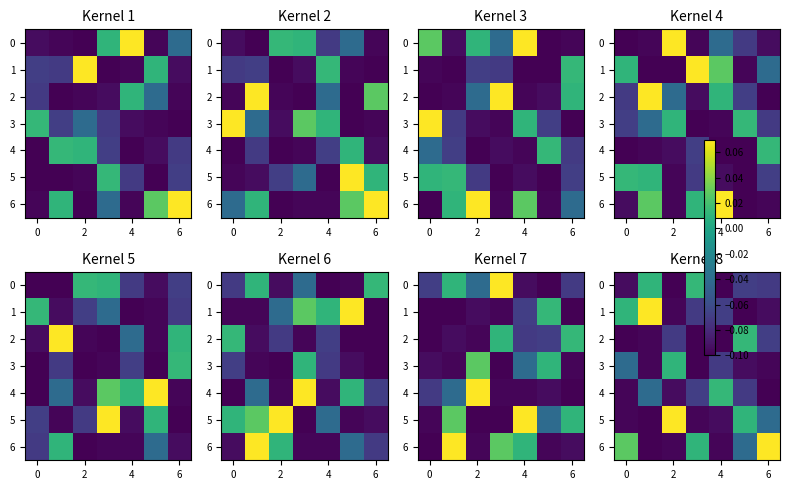

True or false: 0 has a value of -0.1 at 4.

True